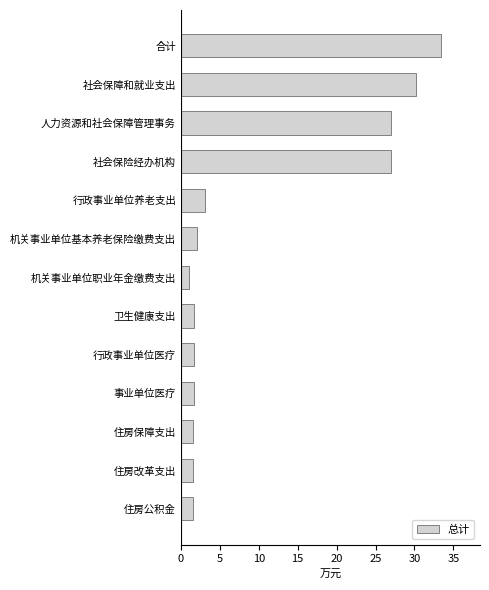

What is the sum of all values?

133.7